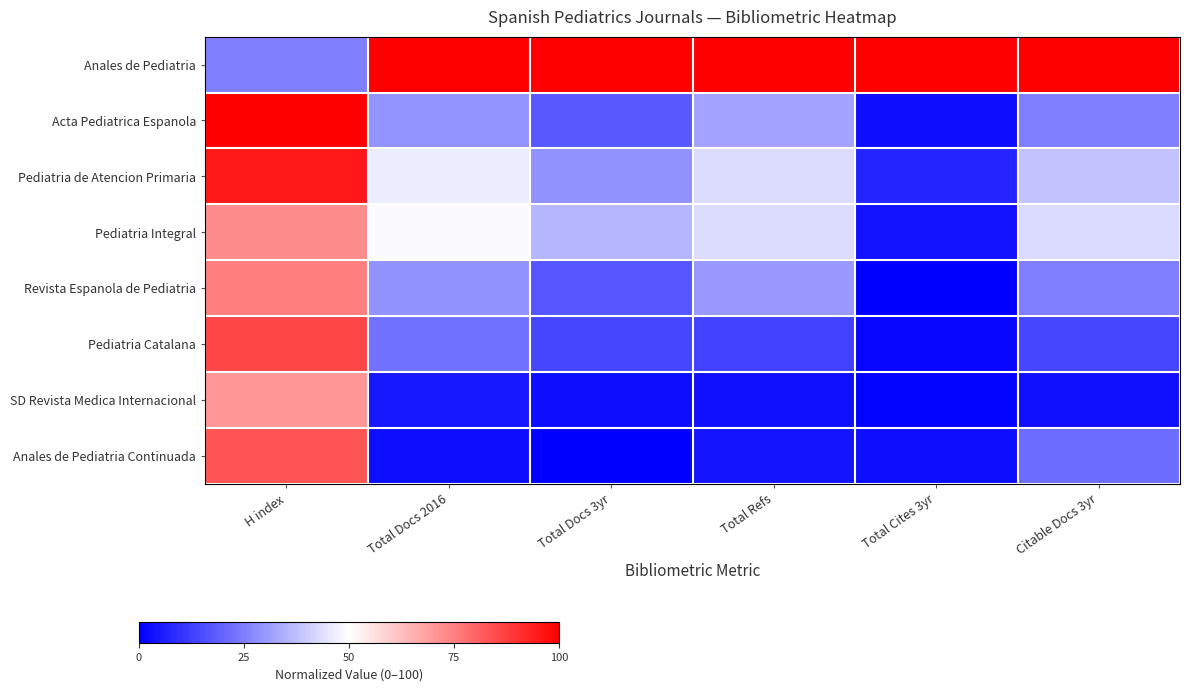

Rank the series at Total Refs from highest to lowest value.

Anales de Pediatria, Pediatria Integral, Pediatria de Atencion Primaria, Acta Pediatrica Espanola, Revista Espanola de Pediatria, Pediatria Catalana, Anales de Pediatria Continuada, SD Revista Medica Internacional